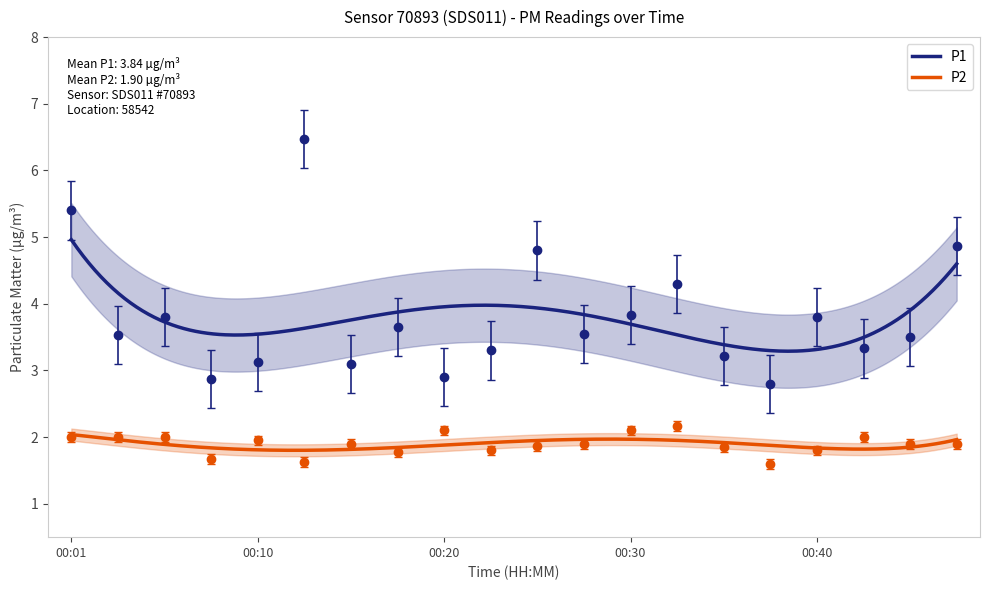

At which category does the chart reach its peak across all series?

00:13